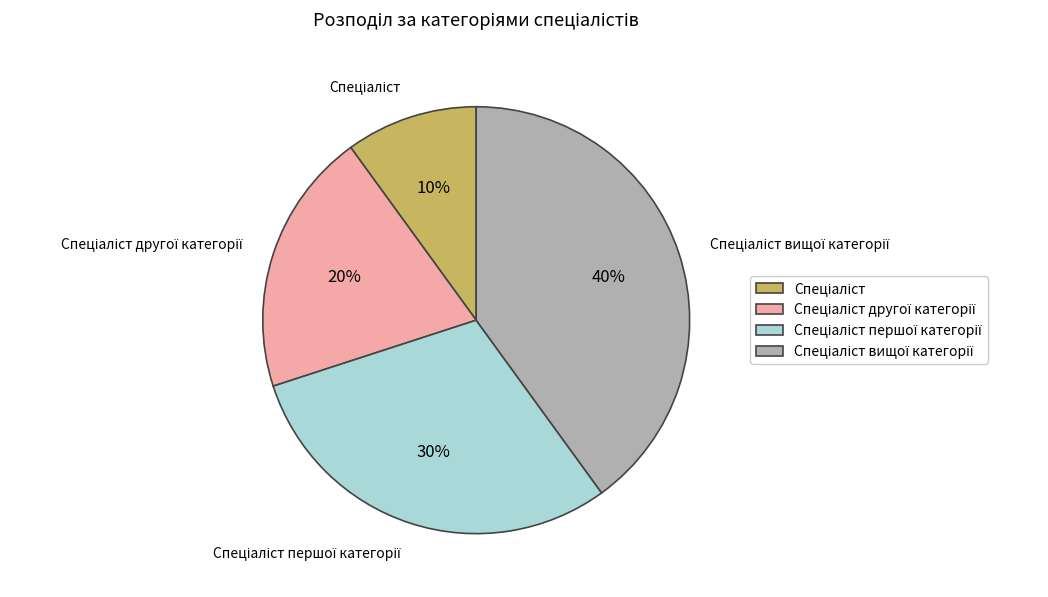

How many slices are in this pie chart?

4